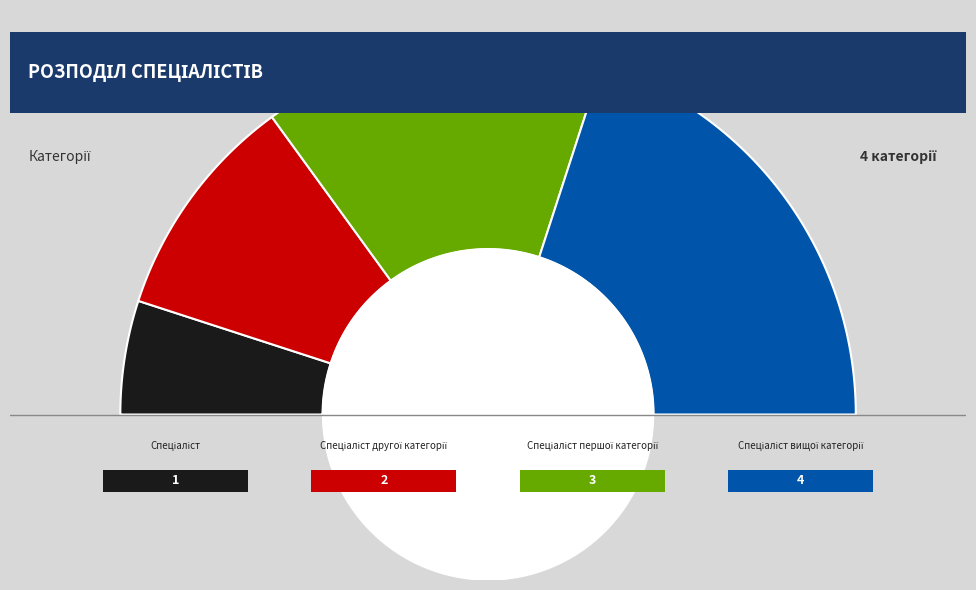

To the nearest percent, what percentage of the pie is Спеціаліст першої категорії?

30%